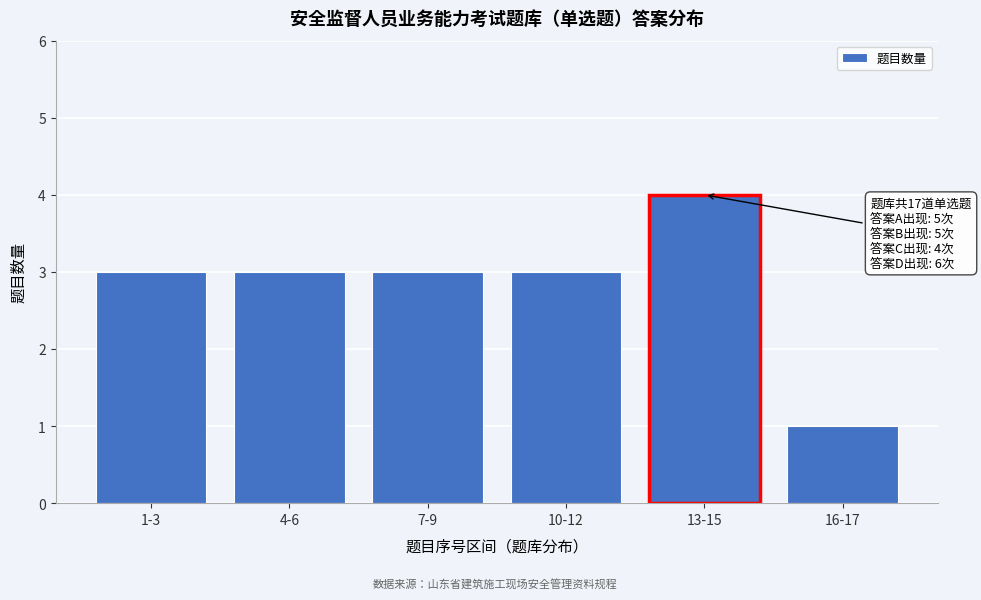

Reading left to right, what are all the values shown in this chart?

1-3=3	4-6=3	7-9=3	10-12=3	13-15=4	16-17=1